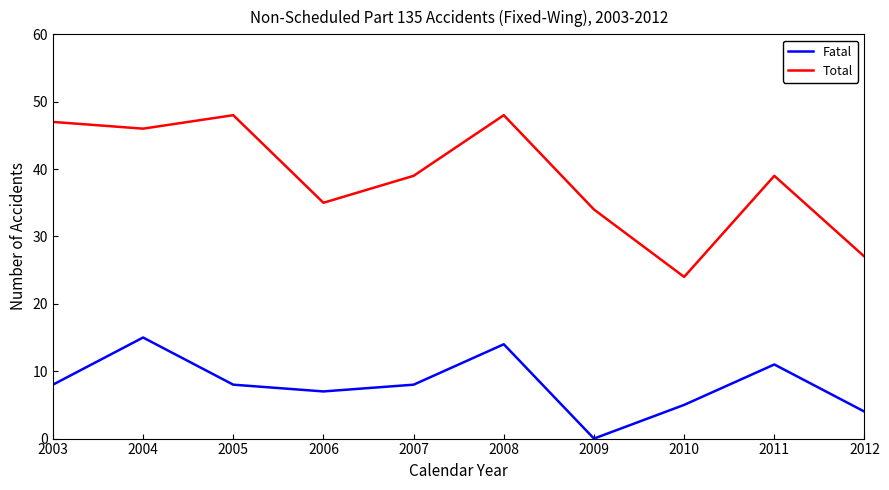

Where is Fatal nearest to the value 7?

2006